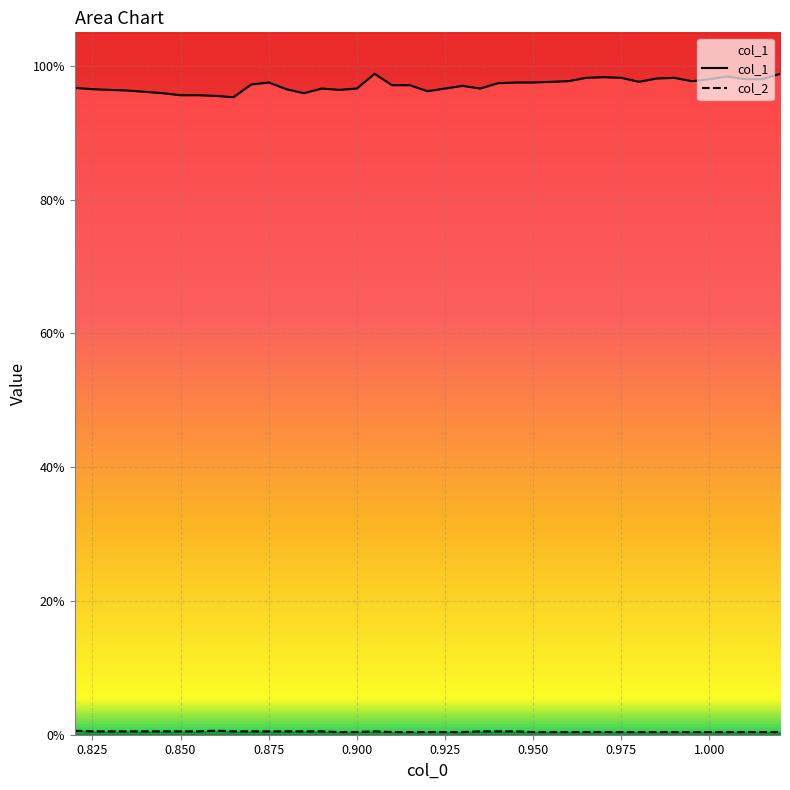

Which series has the largest range (max minus min)?

col_1